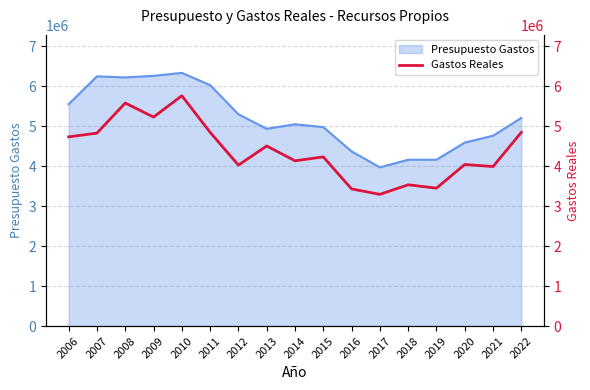

At which label is the value closest to 4530867?

2013